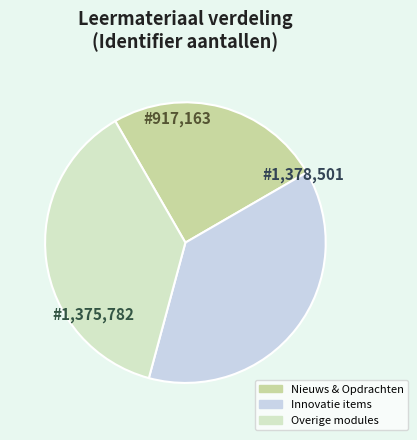

Count the number of slices in the pie.

3